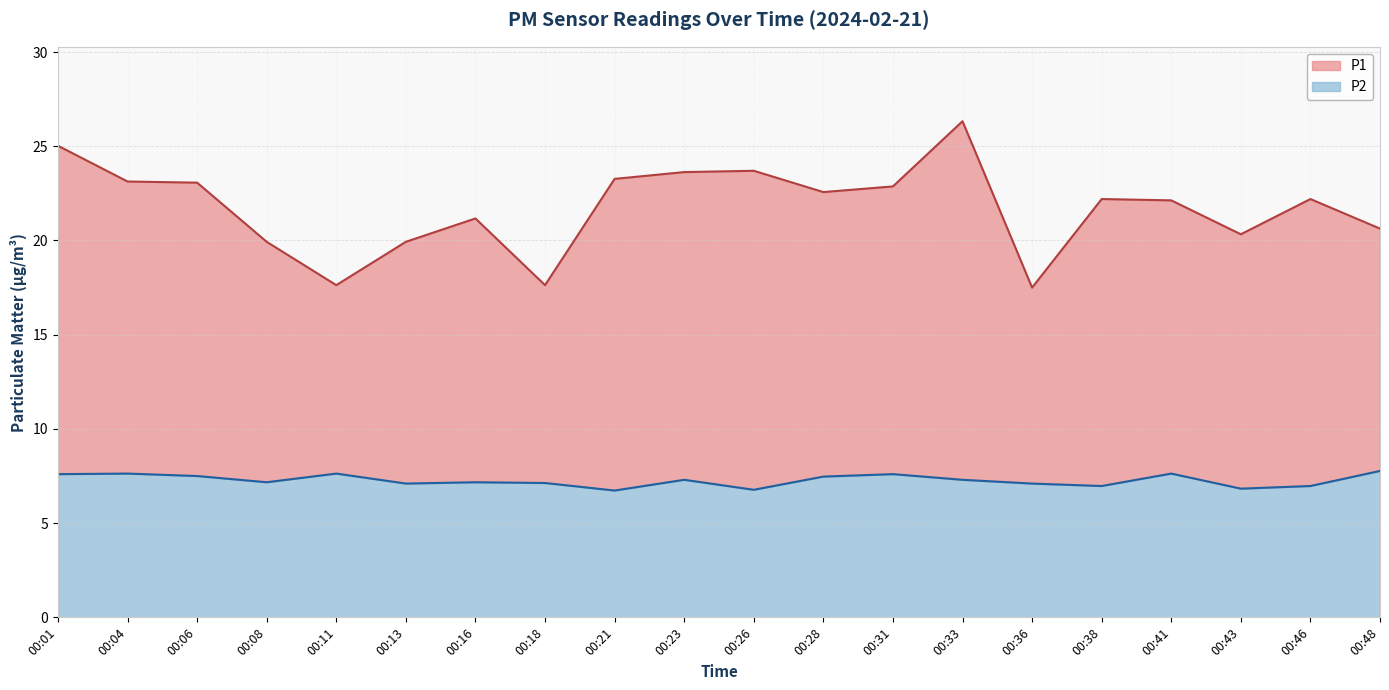

What is the value of the P1 point at the 13th from the left?

22.9